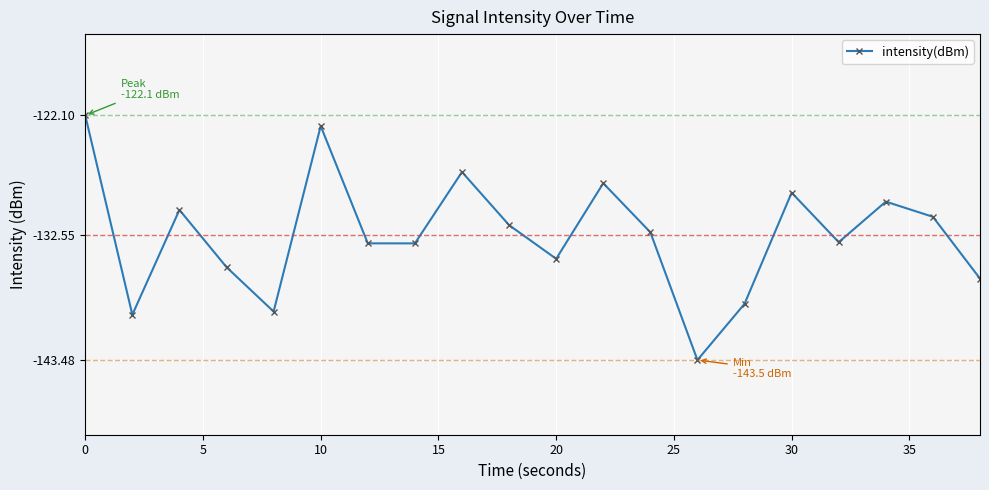

How many interior local peaks (higher than both neighbors) does the data have?

6